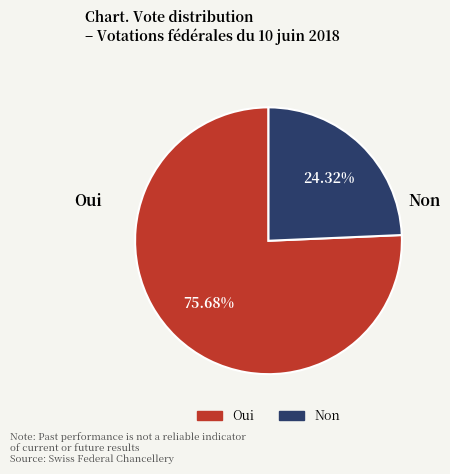

Rank the categories by value from lowest to highest.

Non, Oui